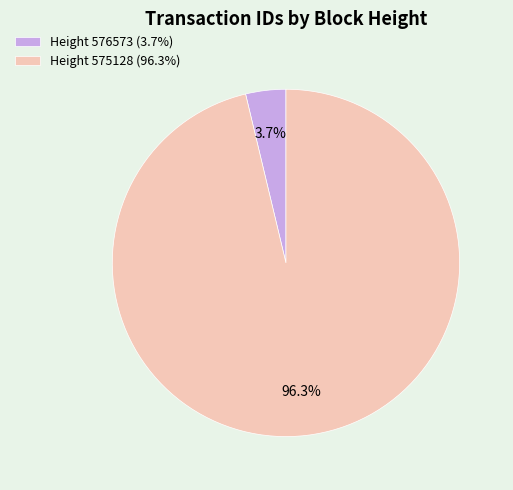

Combined, what portion of the pie is Height 575128 (96.3%) and Height 576573 (3.7%)?

100.0%